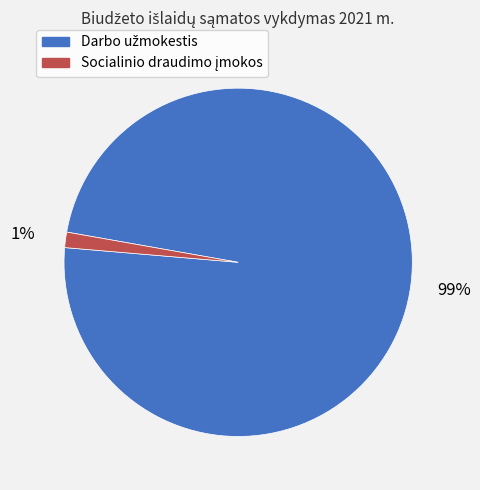

To the nearest percent, what is the average slice percentage?

50%